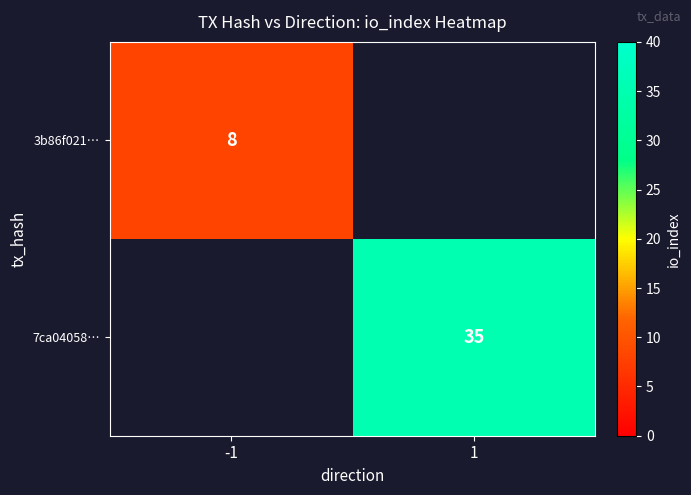

True or false: 7ca04058… has a value of 23 at 1.

False